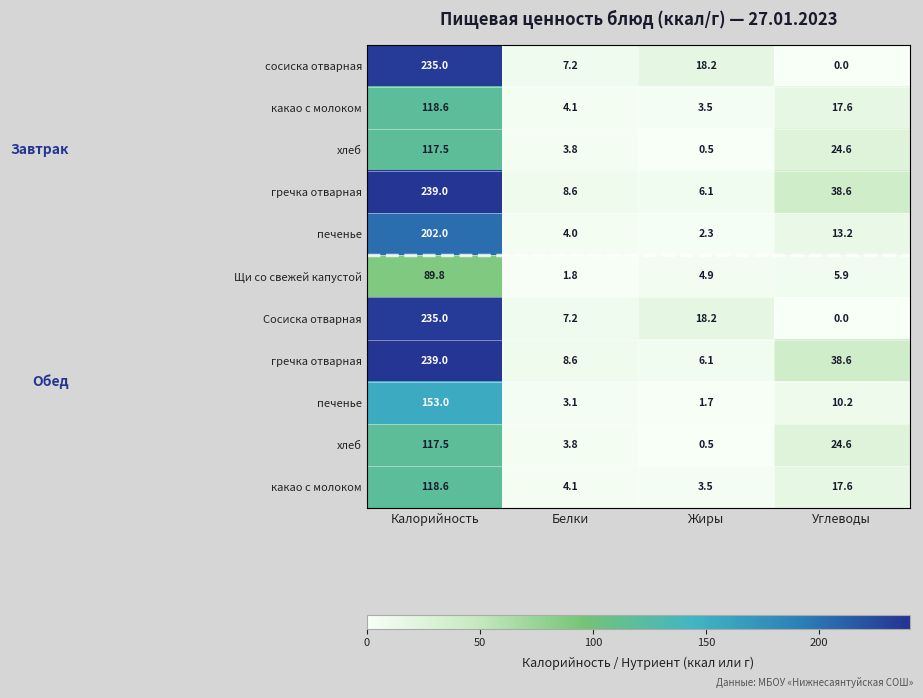

At how many categories does at least one series exceed 133?

1